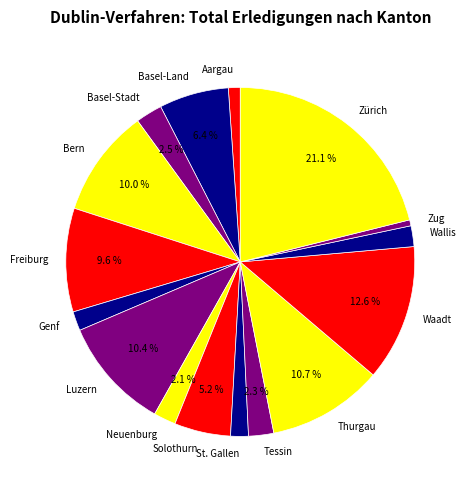

Combined, do Zürich and Luzern account for over 50%?

No